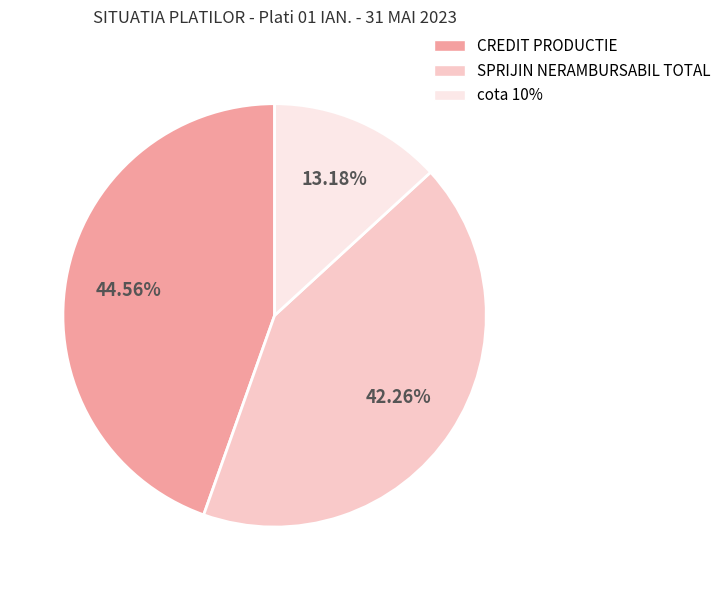

To the nearest percent, what percentage of the pie is cota 10%?

13%